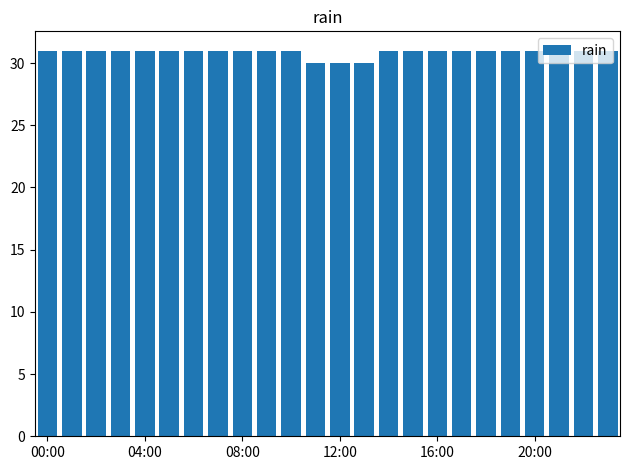

What is the greatest value displayed?

31